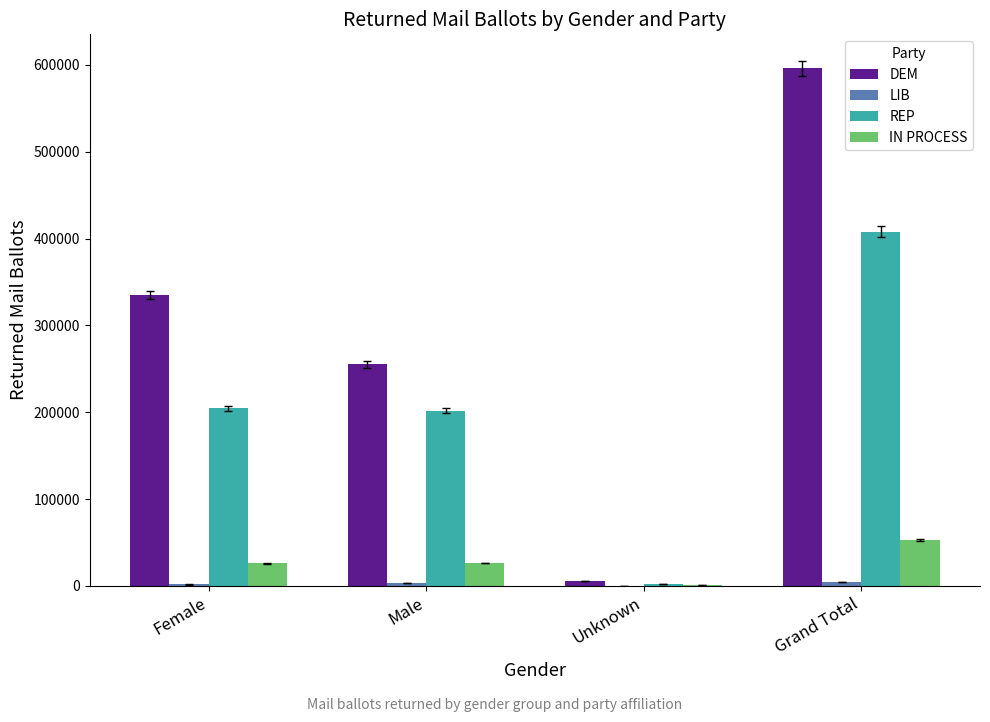

Which series changed the most between Unknown and Grand Total?

DEM